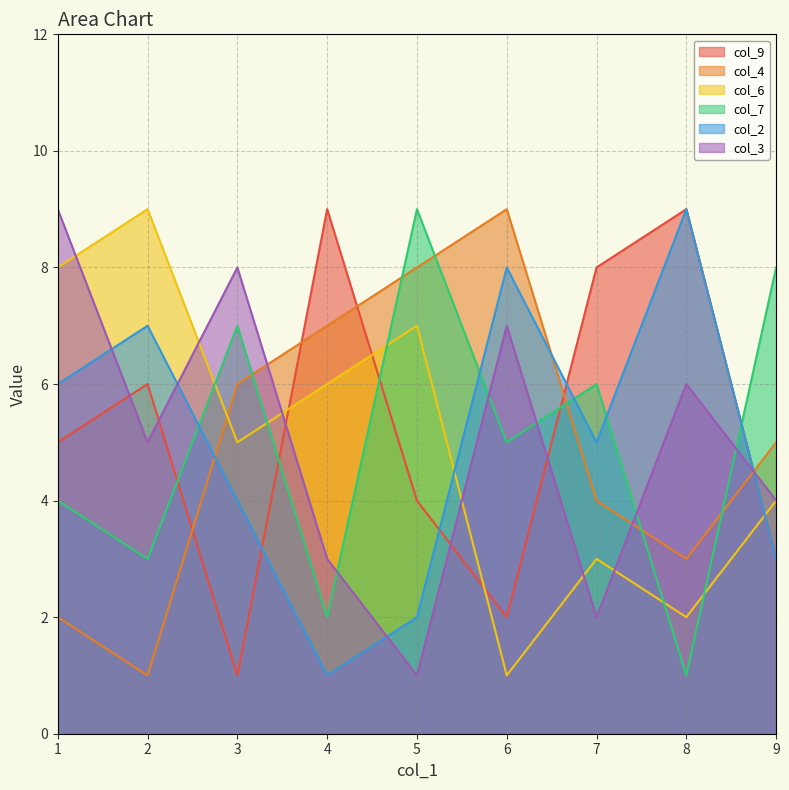

Between 1 and 8, which series saw the biggest shift?

col_6